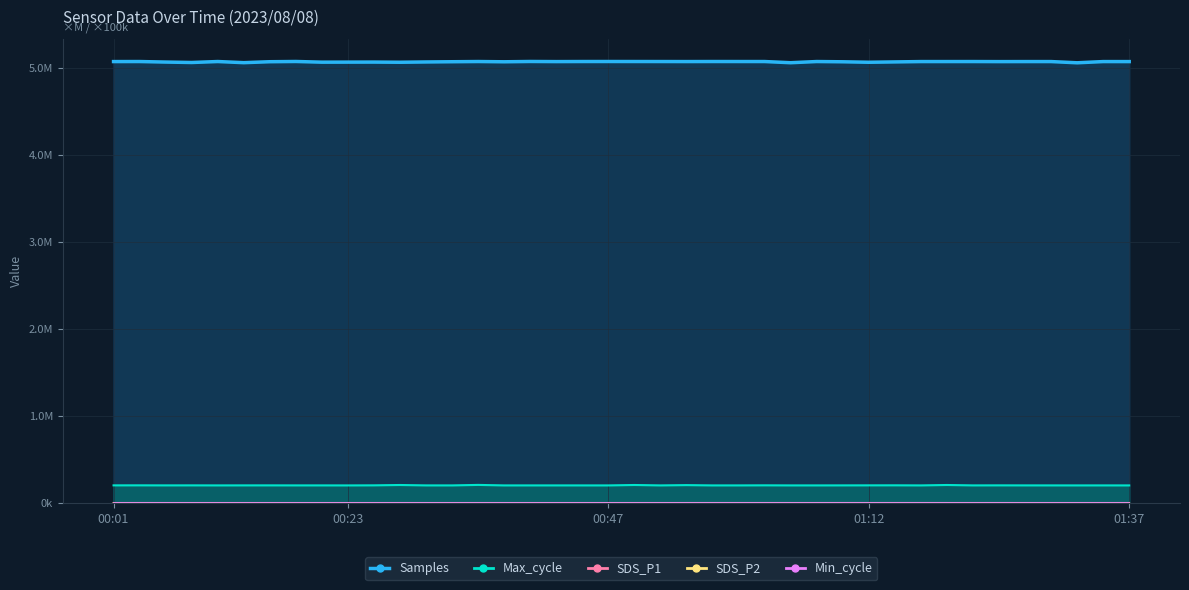

What is the value of the Max_cycle point at the 3rd from the left?

0.2